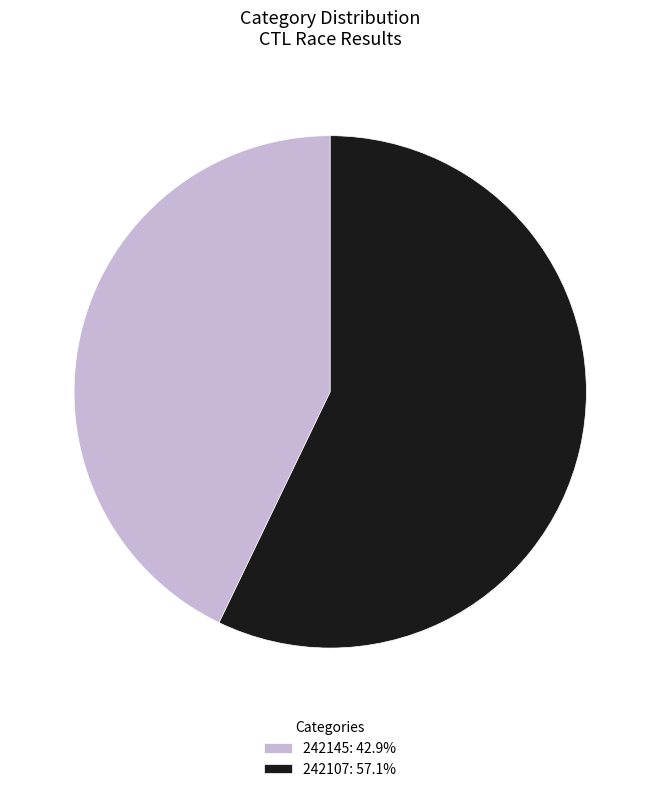

Count the number of slices in the pie.

2